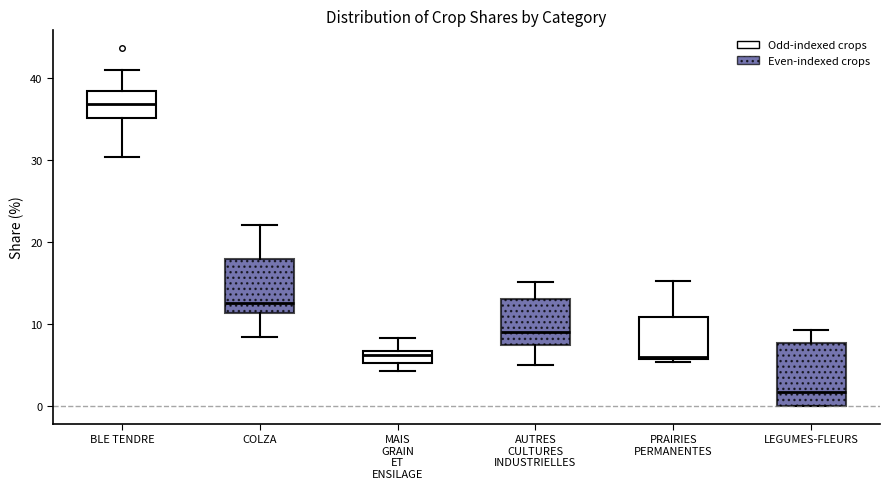

Where is the upper edge of the box for LEGUMES-FLEURS on the y-axis? The values are not printed on the chart, so give them approximately, as read against the axis.

8